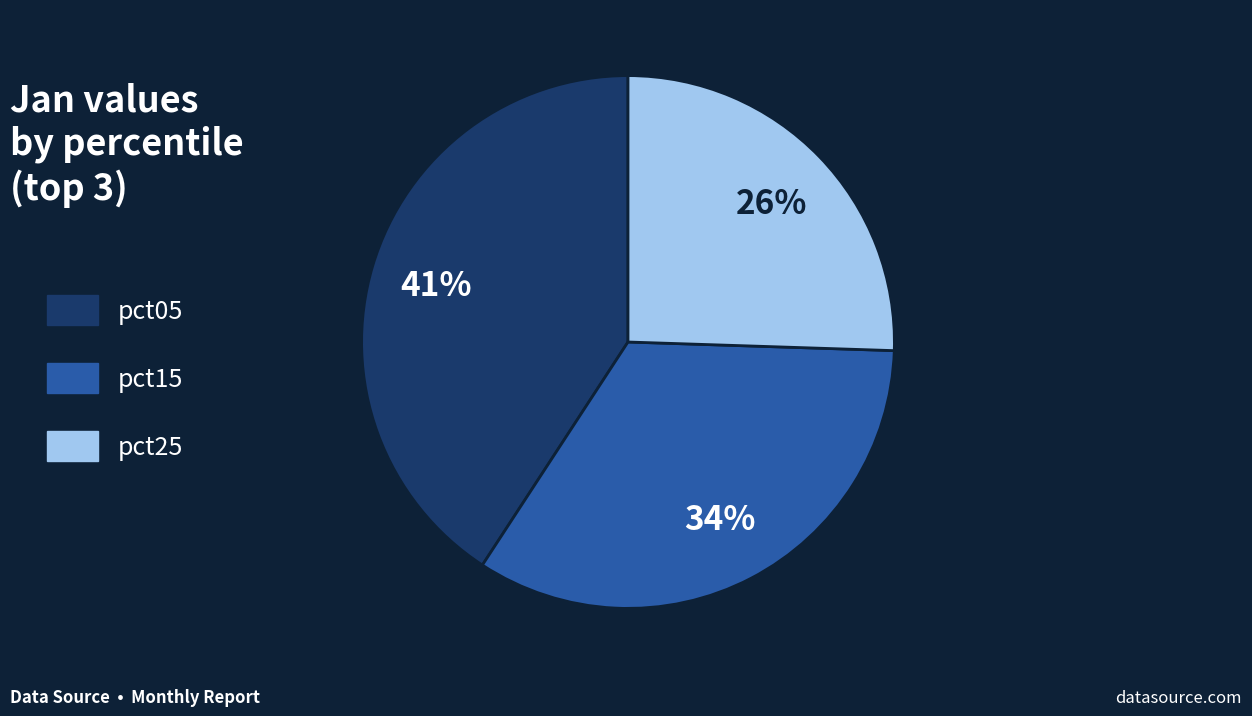

To the nearest percent, what is the average slice percentage?

33%